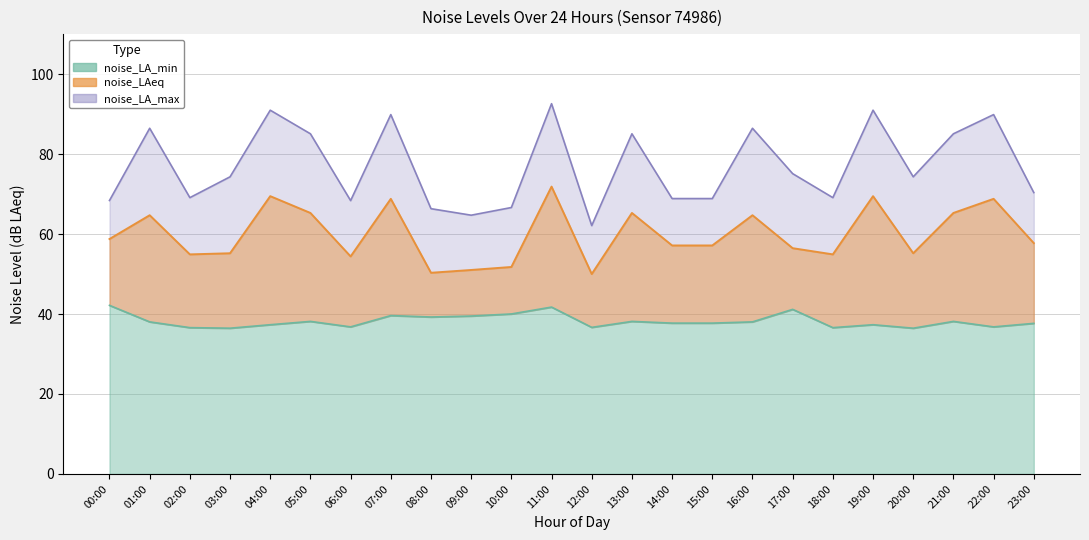

Is the value of noise_LA_min at 22:00 greater than the value of noise_LAeq at 06:00?

No